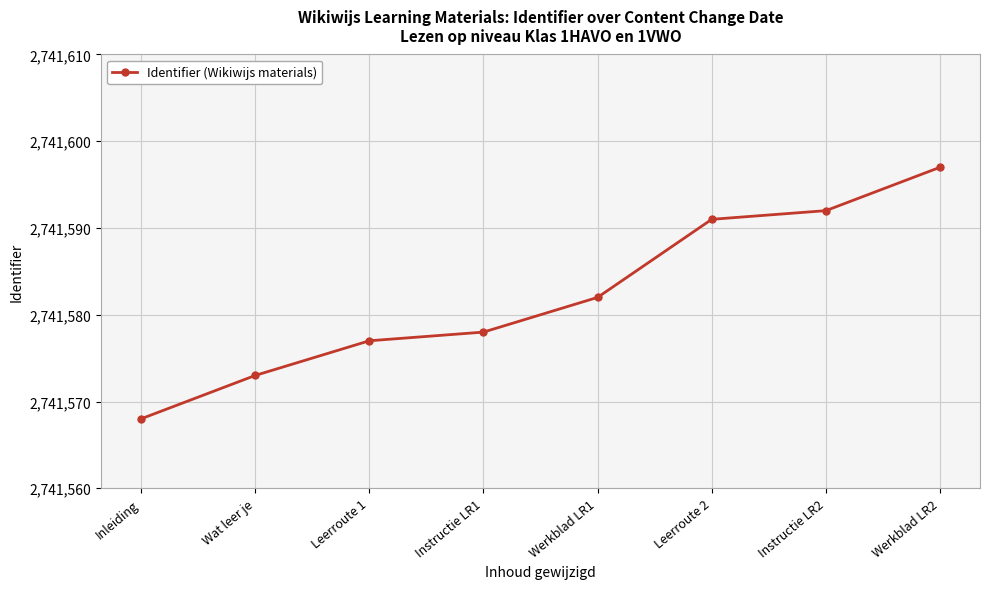

What is the average value?

2741582